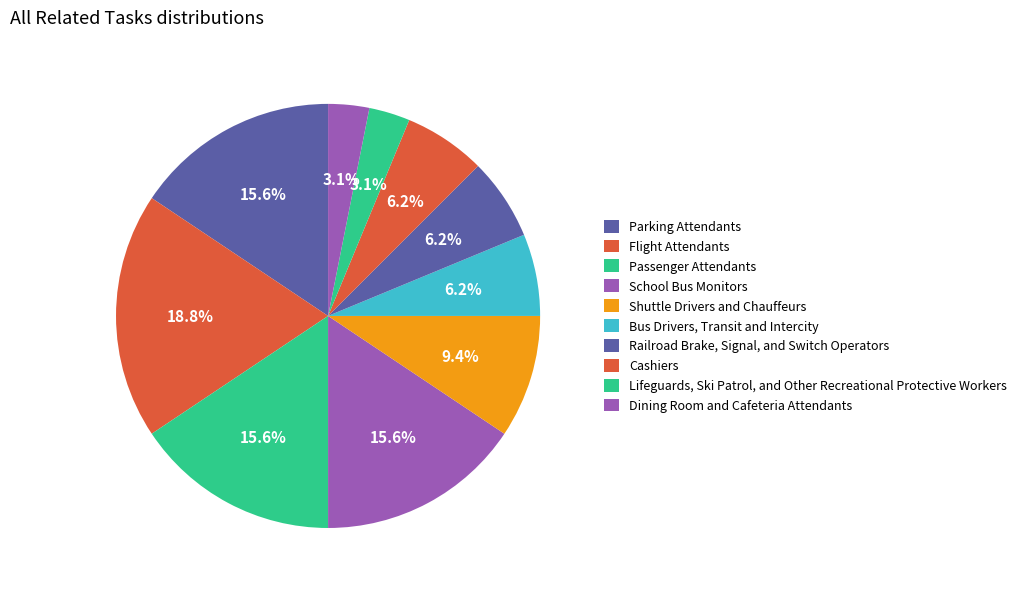

Does School Bus Monitors represent more than half of the total?

No